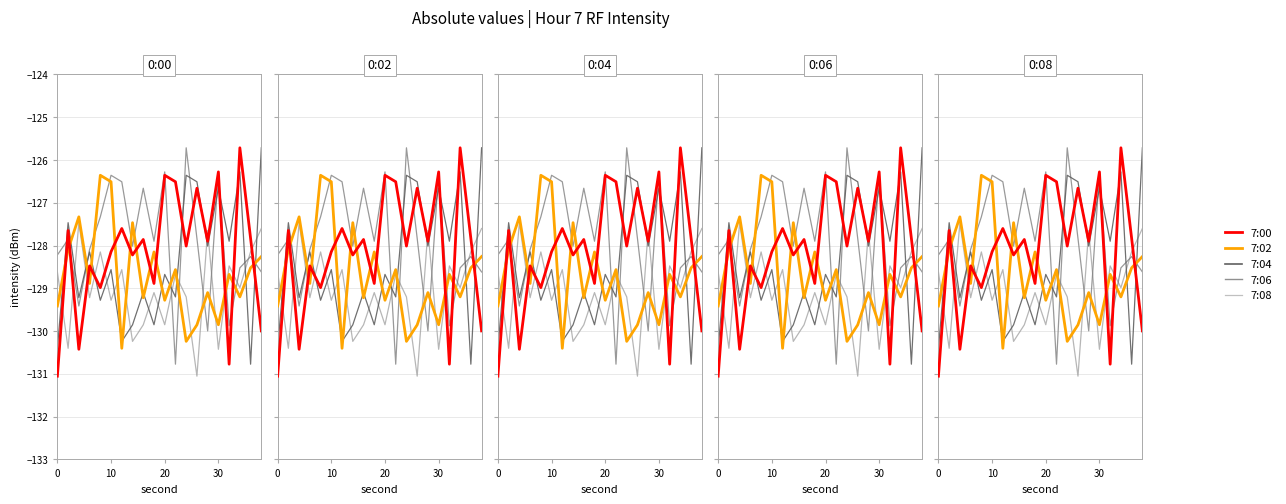

How many data points in 7:00 are above -127?

5